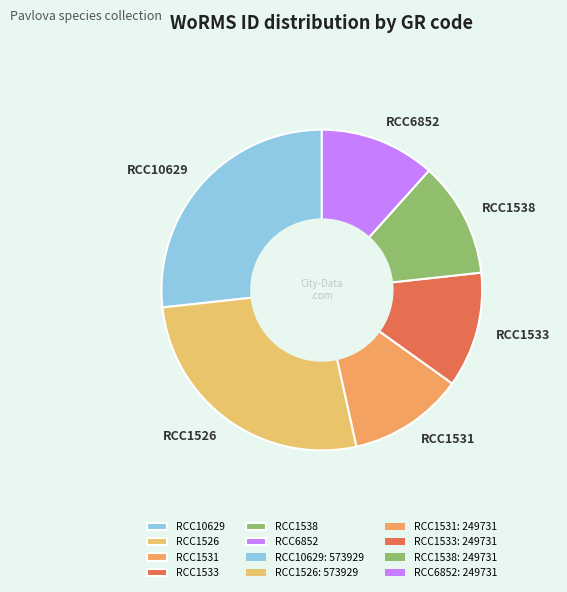

Count the number of slices in the pie.

6